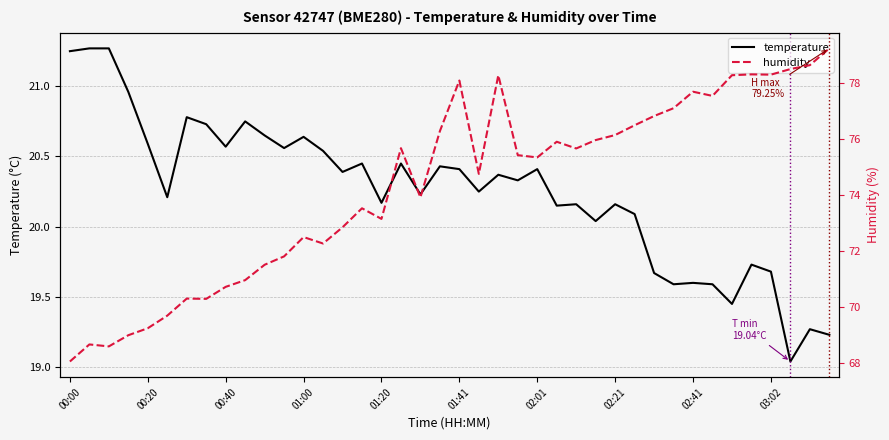

Reading left to right, what are all the values shown in this chart?

temperature: 21.2	21.3	21.3	21.0	20.6	20.2	20.8	20.7	20.6	20.8	20.6	20.6	20.6	20.5	20.4	20.4	20.2	20.4	20.2	20.4	20.4	20.2	20.4	20.3	20.4	20.1	20.2	20.0	20.2	20.1	19.7	19.6	19.6	19.6	19.4	19.7	19.7	19.0	19.3	19.2
humidity: 68.0	68.7	68.6	69.0	69.2	69.7	70.3	70.3	70.7	71.0	71.5	71.8	72.5	72.3	72.8	73.5	73.2	75.7	73.9	76.3	78.1	74.8	78.3	75.4	75.3	75.9	75.7	76.0	76.2	76.5	76.8	77.1	77.7	77.5	78.3	78.3	78.3	78.5	78.7	79.2